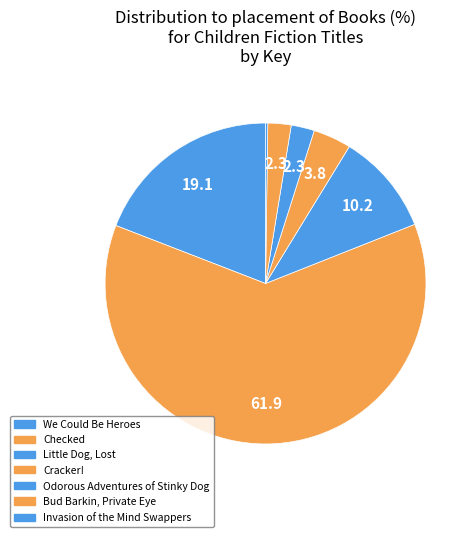

The We Could Be Heroes slice represents 25% of the pie. True or false?

False